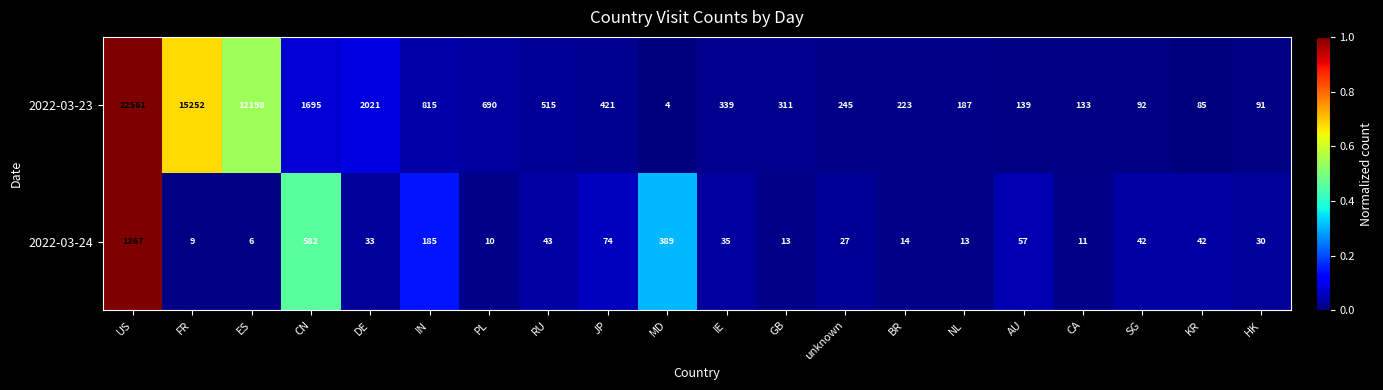

List the labels in order of 2022-03-23 value, largest first.

US, FR, ES, DE, CN, IN, PL, RU, JP, IE, GB, unknown, BR, NL, AU, CA, SG, HK, KR, MD